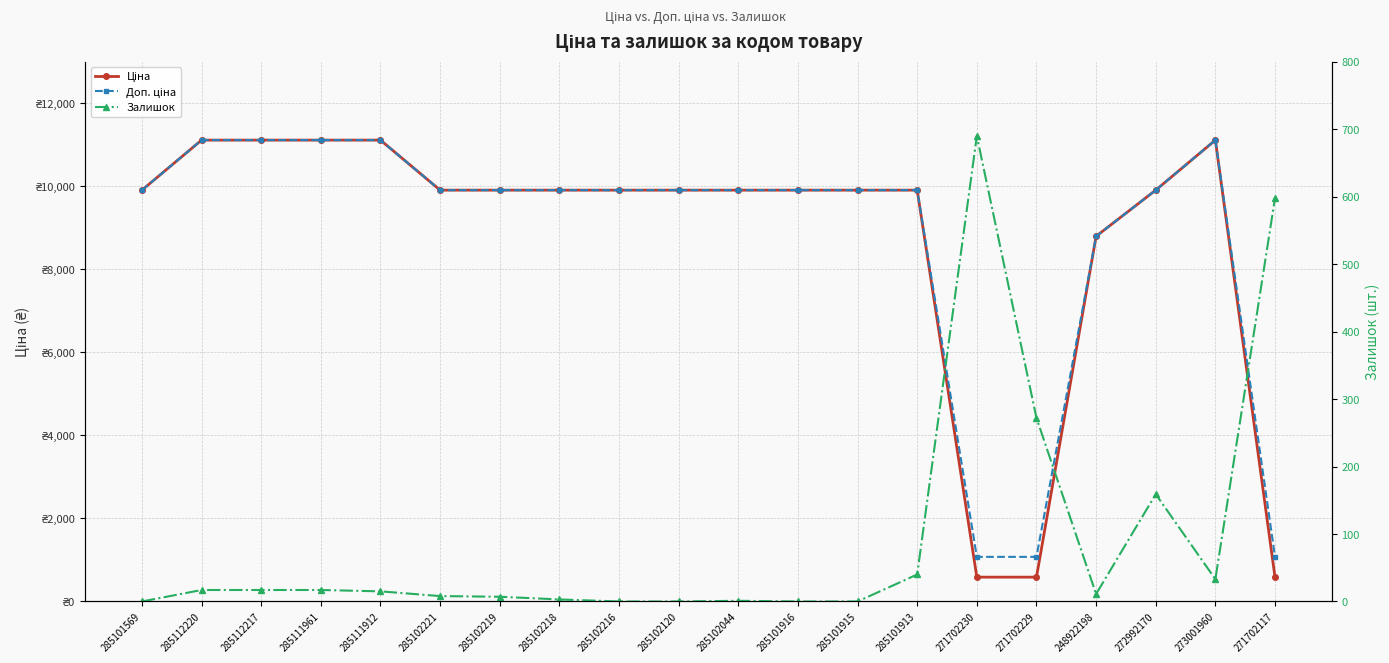

What is the label of the 11th point from the left?

285102044